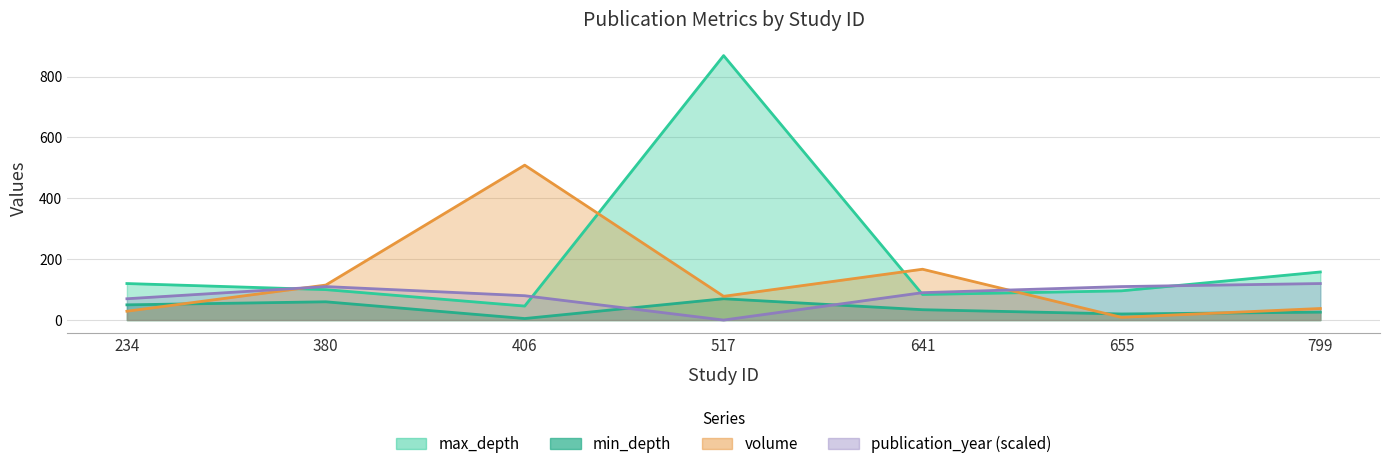

Which category has the highest value across all series?

517